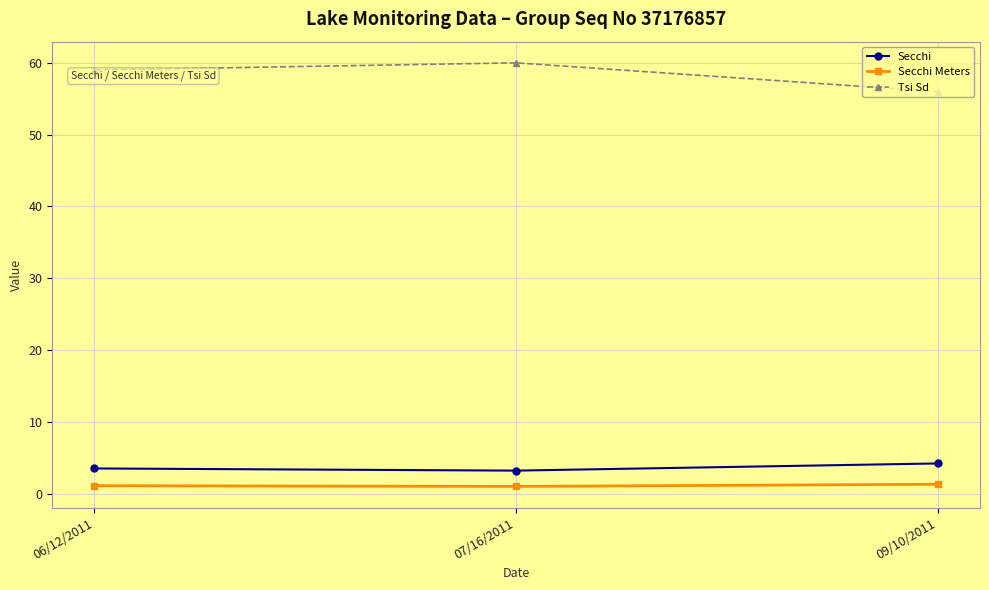

At how many categories does at least one series exceed 18?

3